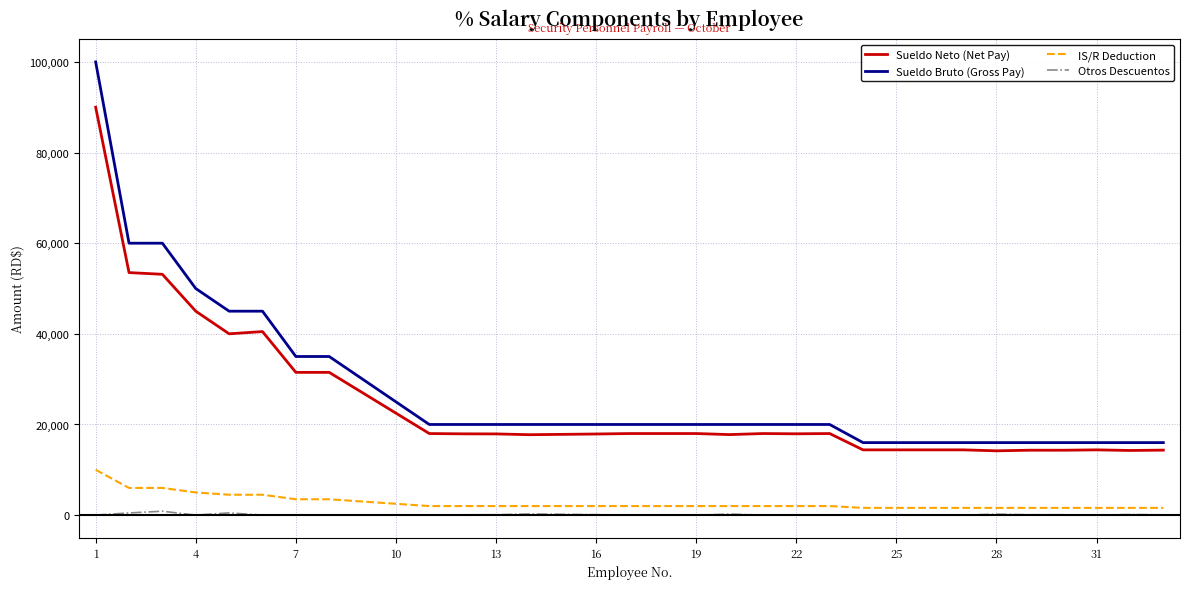

What is the maximum value shown in the chart?

100000.0